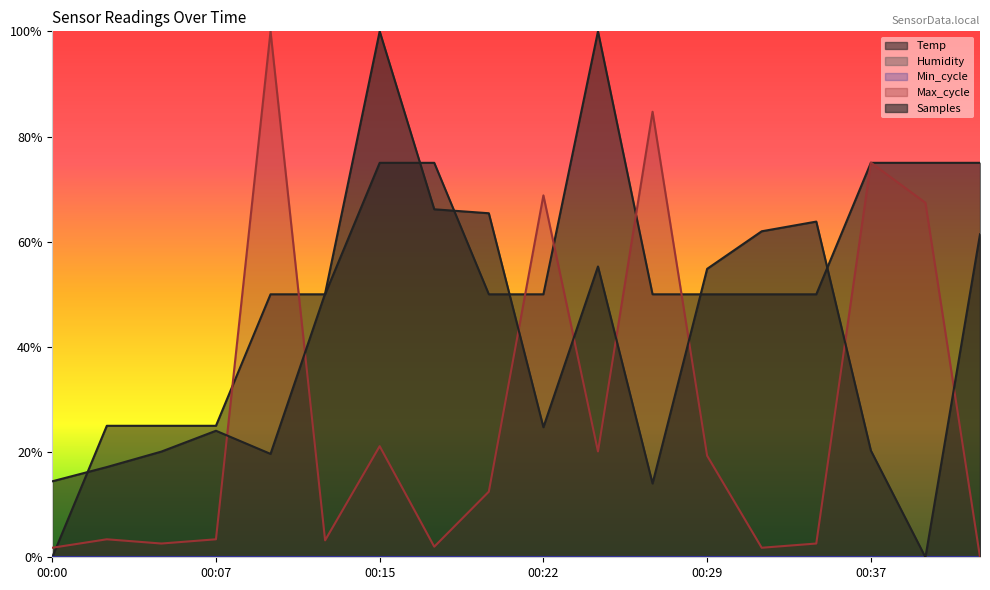

How many lines are shown in the chart?

5